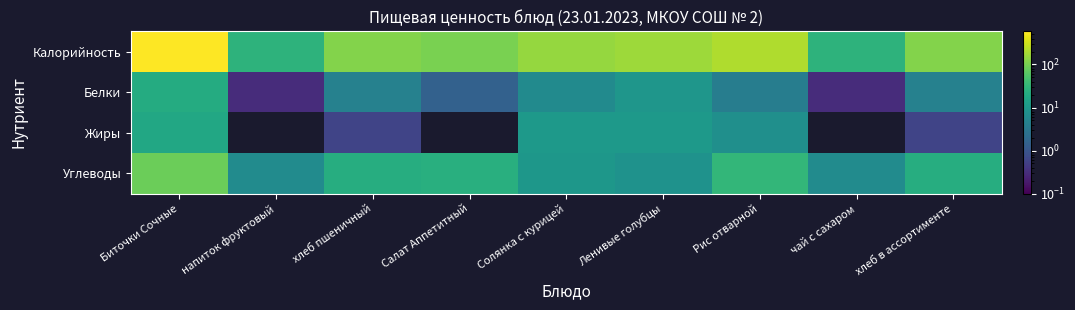

What is the total value across all series at хлеб пшеничный?

143.5